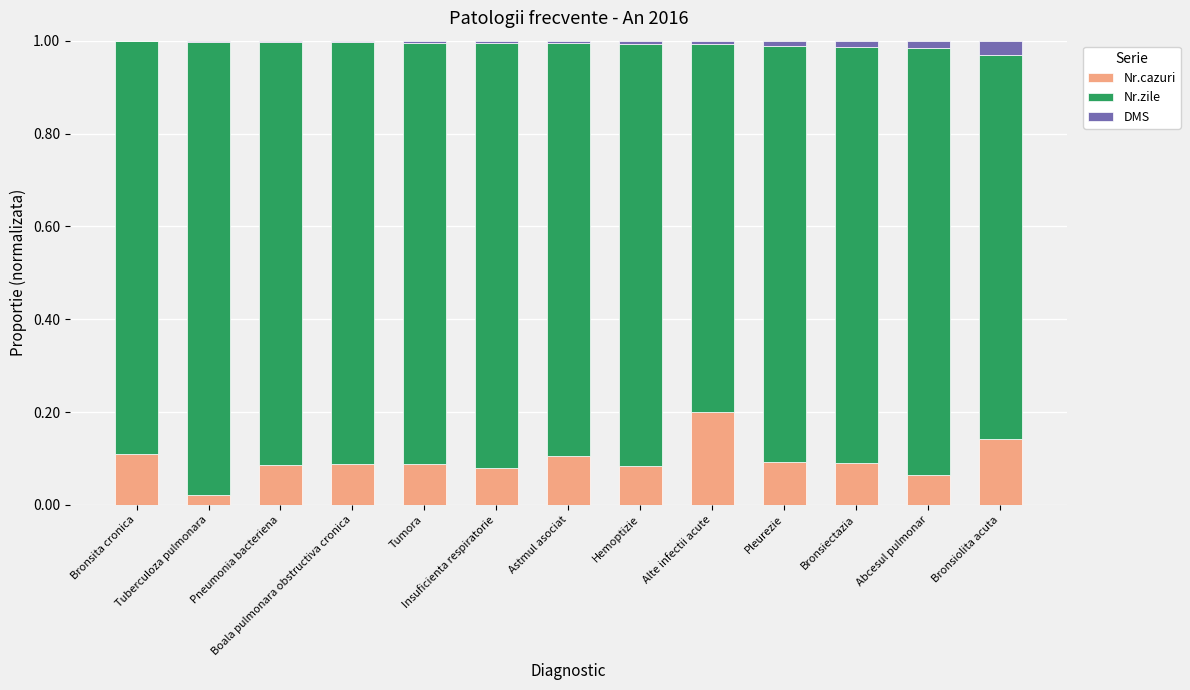

What is the total value across all series at Pneumonia bacteriena?

1.0